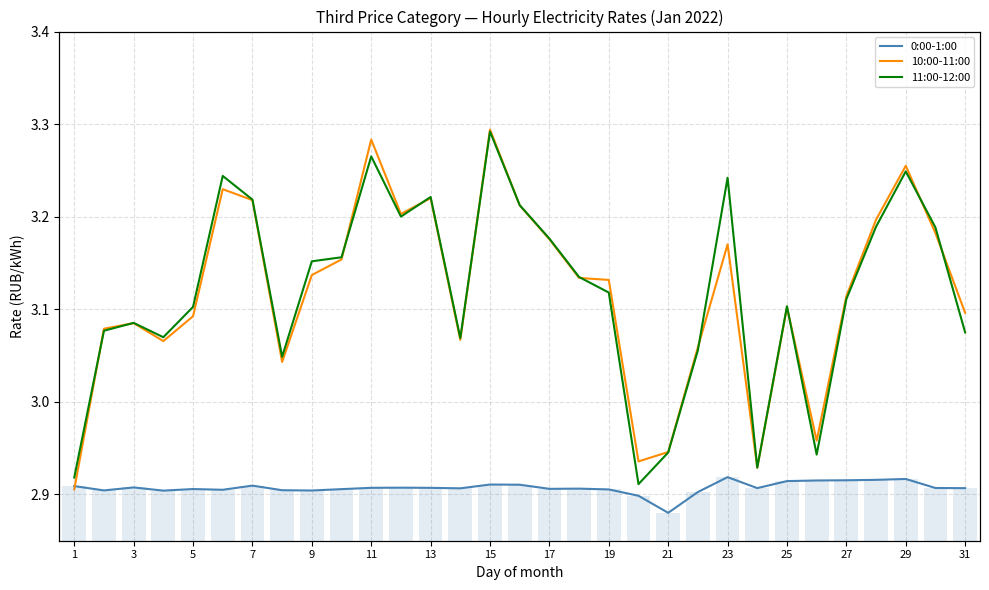

Is it true that 11:00-12:00 equals 3.1 at 5?

True